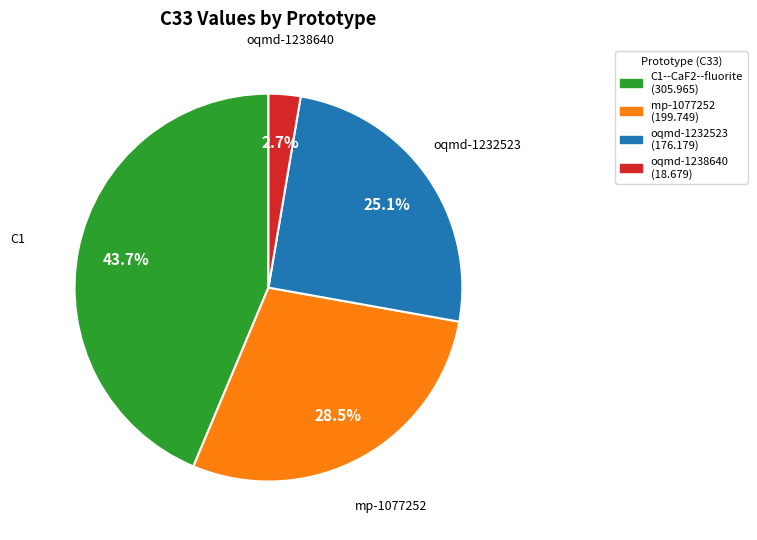

Count the number of slices in the pie.

4